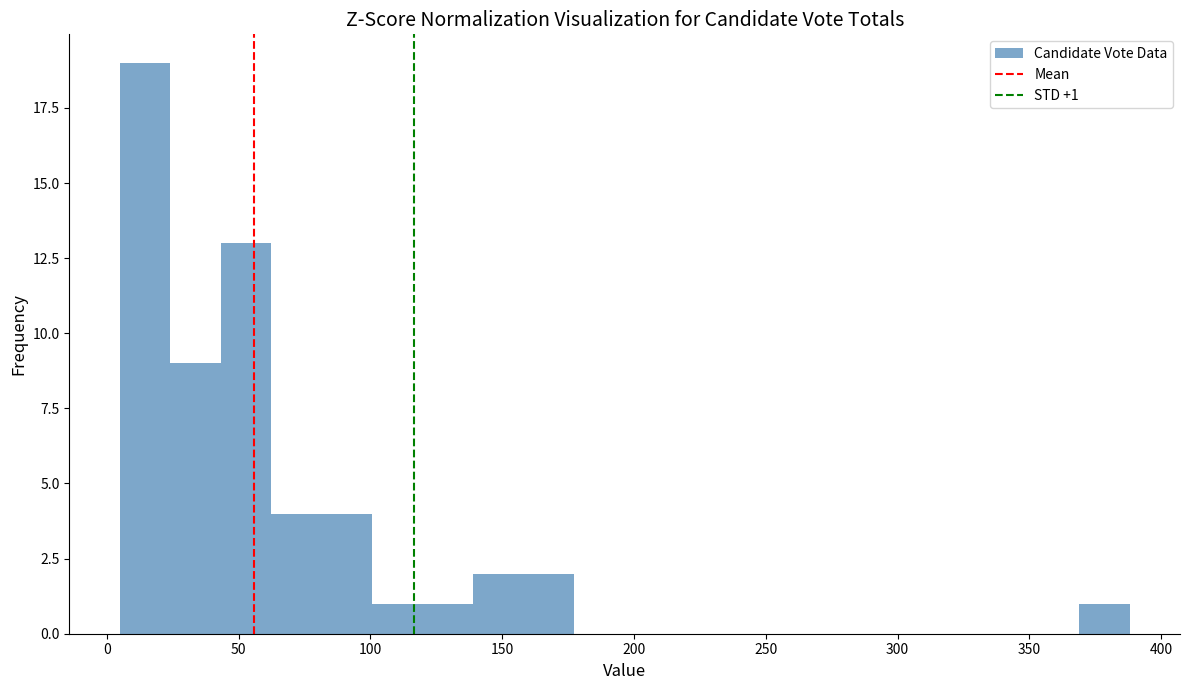

Around what value on the x-axis is the tallest bar? Give the approximate position of its centre, as read against the axis.

15